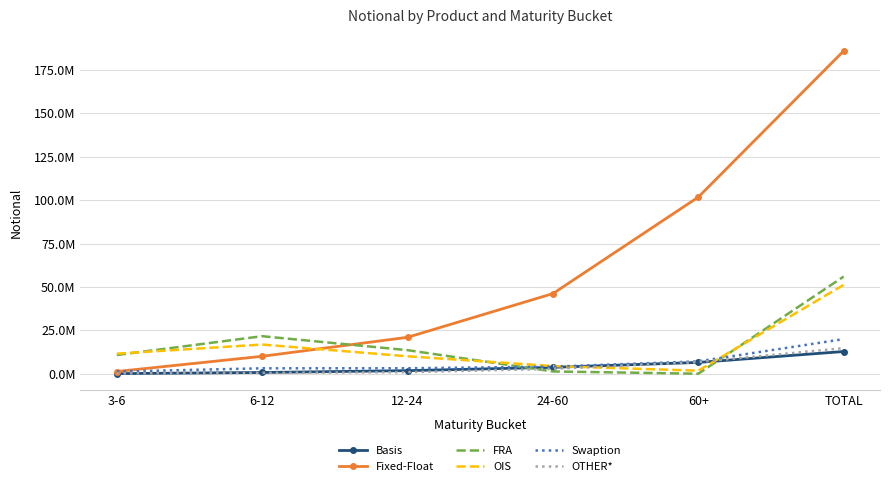

Reading left to right, extract all data points from this chart.

Basis: 57475	713414	1765925	3678749	6500661	12782171
Fixed-Float: 1270675	10040966	20976766	46147583	101732772	185931623
FRA: 10773125	21606872	13567408	1294980	7845	55958582
OIS: 11543541	16806683	10042880	4400237	1749531	51179074
Swaption: 1240563	3113260	3141934	4068147	7105282	19929279
OTHER*: 217955	498769	897951	2798006	6730533	14737159